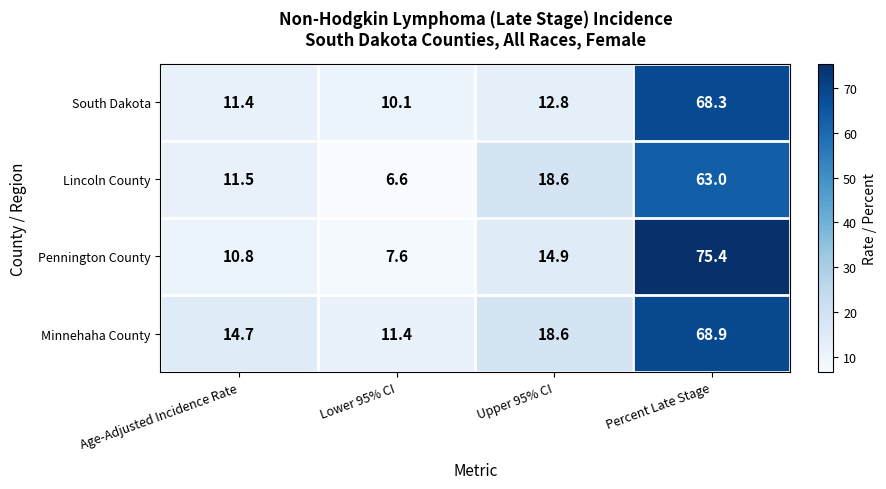

How many series are shown in this chart?

4